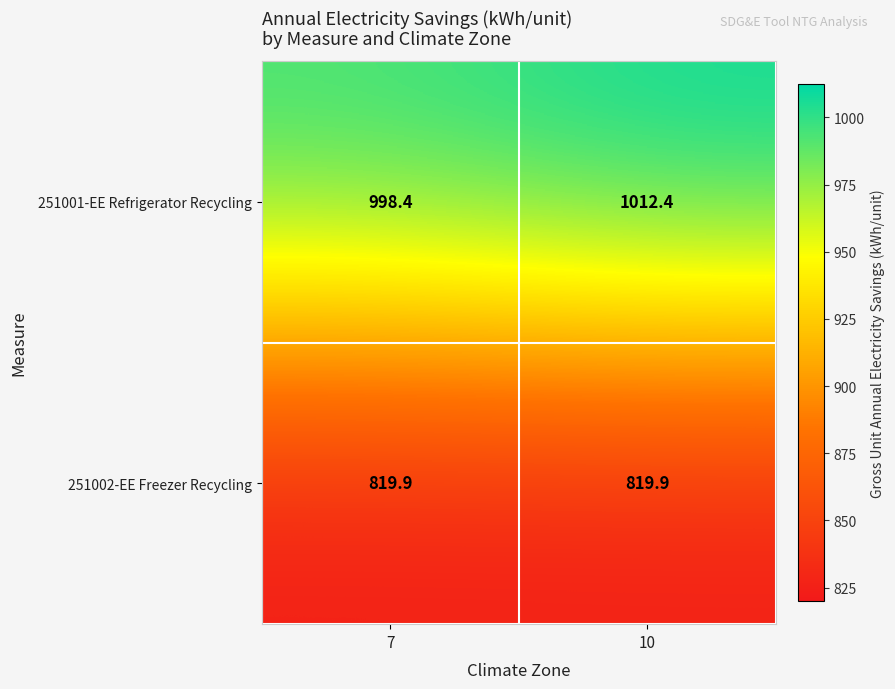

How many series are shown in this chart?

2